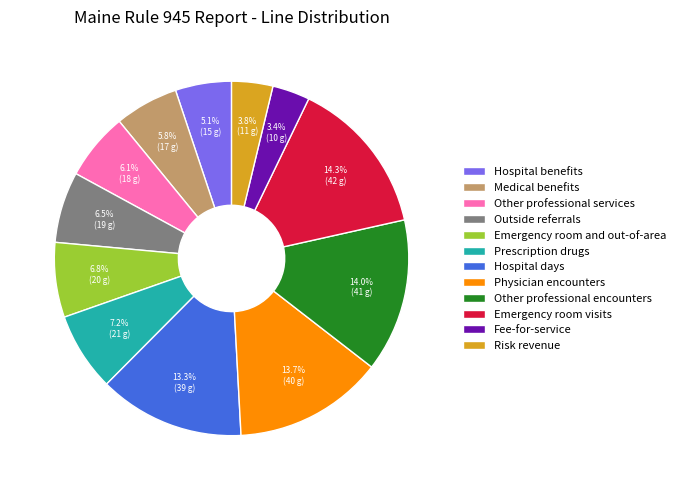

To the nearest percent, what percentage of the pie is Hospital days?

13%